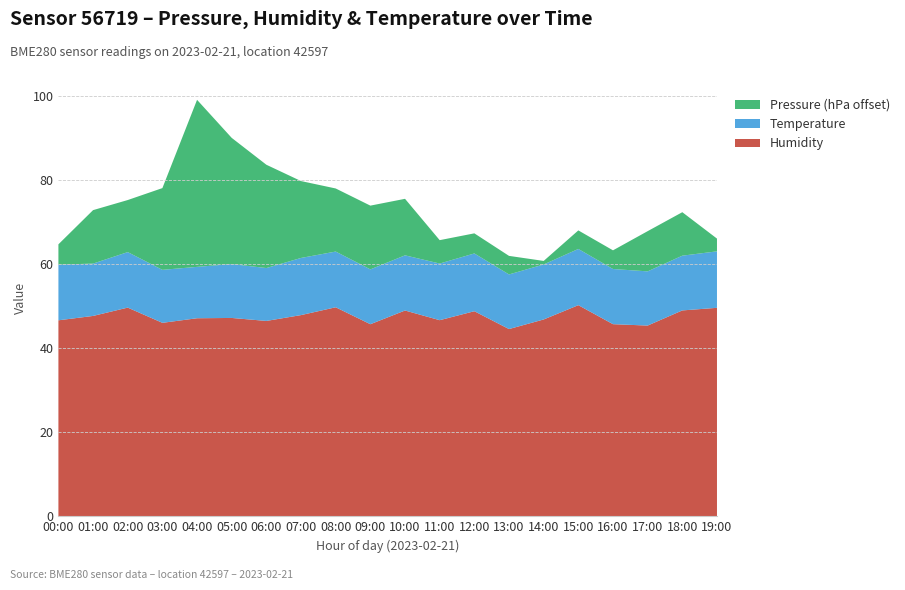

Reading right to left, extract all data points from this chart.

Humidity: 49.6	49.0	45.4	45.7	50.2	46.8	44.5	48.8	46.6	48.9	45.7	49.7	47.9	46.5	47.2	47.1	46.0	49.6	47.6	46.6
Temperature: 13.4	13.0	12.9	13.1	13.4	13.1	13.0	13.7	13.5	13.1	13.0	13.2	13.6	12.6	12.8	12.2	12.6	13.2	12.4	13.2
Pressure (hPa offset): 3.0	10.3	9.6	4.4	4.4	0.8	4.4	4.8	5.6	13.4	15.2	15.0	18.3	24.6	30.0	39.7	19.4	12.4	12.7	4.8